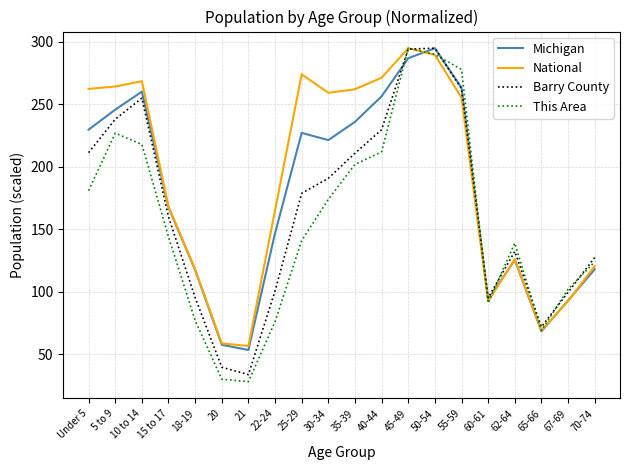

The Barry County series shows 450.0 at 45-49. True or false?

False